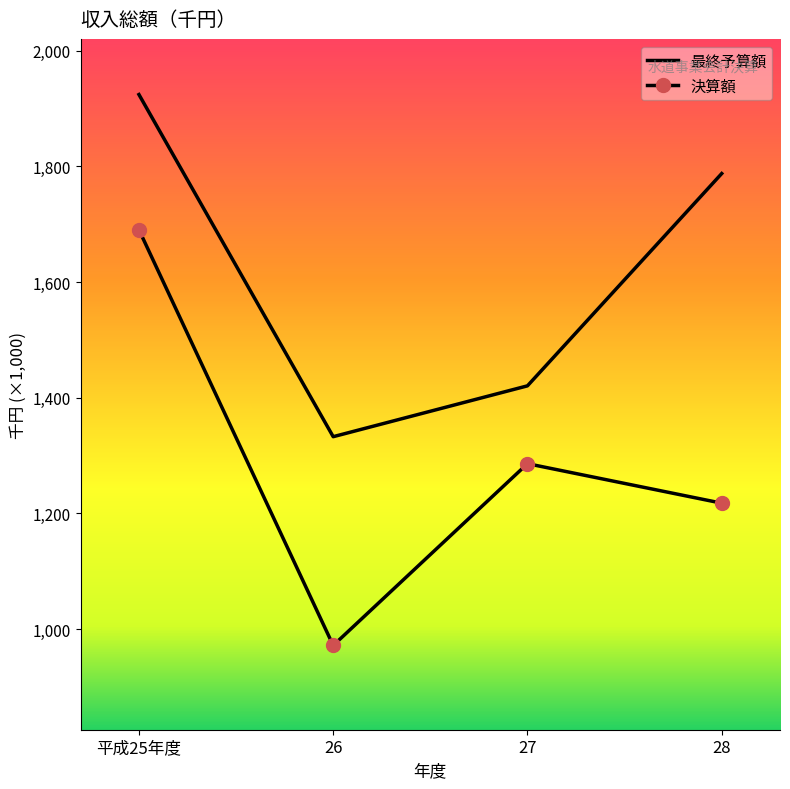

Rank the series by their maximum value, from lowest to highest.

決算額, 最終予算額